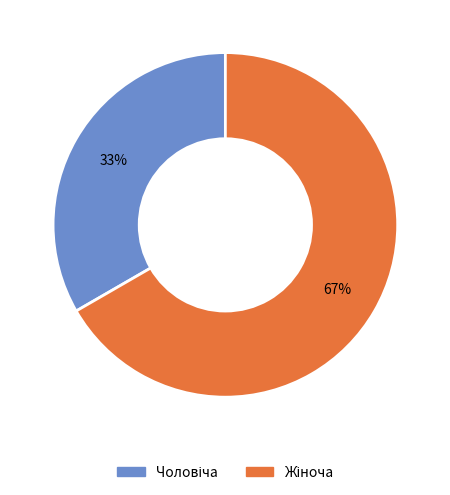

Is there any slice that represents more than half of the pie?

Yes